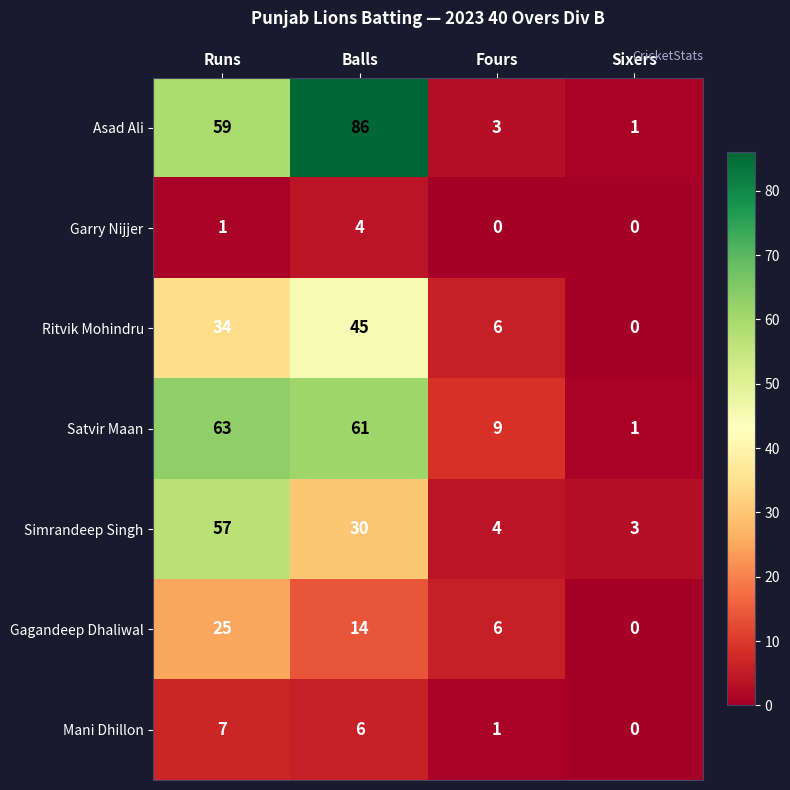

What is the sum of the Mani Dhillon values at Sixers and Balls?

6